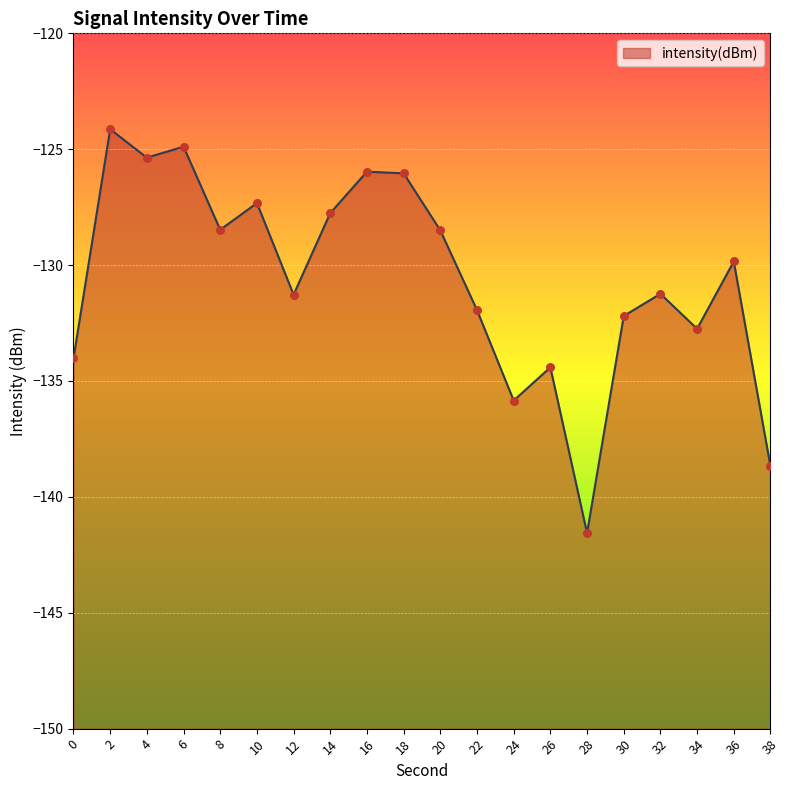

What is the change in value from 24 to 30?

+3.6